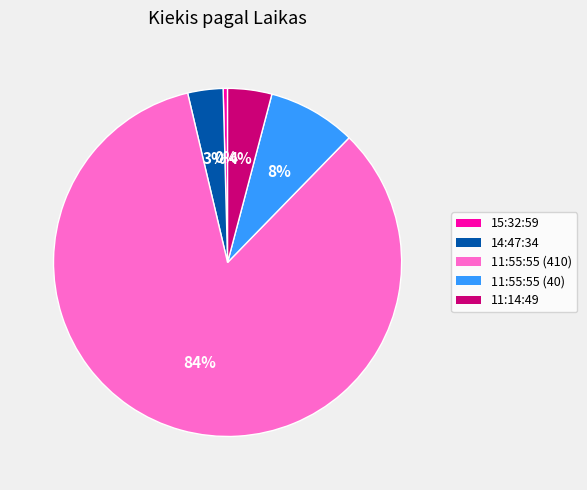

To the nearest percent, what is the difference between the 11:14:49 and 14:47:34 slice percentages?

1%